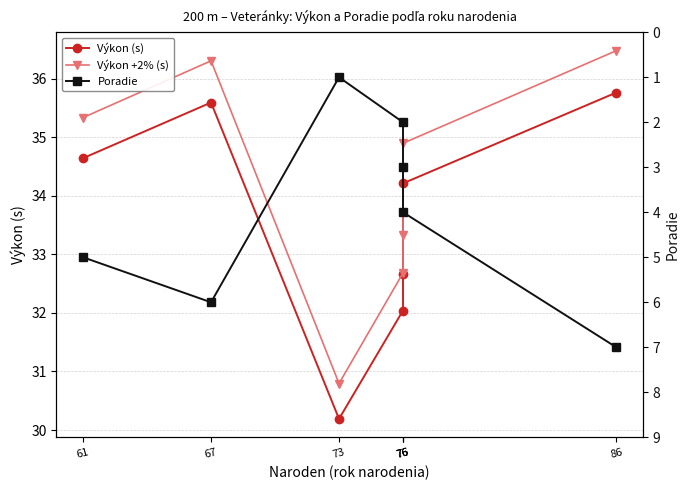

True or false: Výkon +2% (s) and Poradie cross at least once.

False